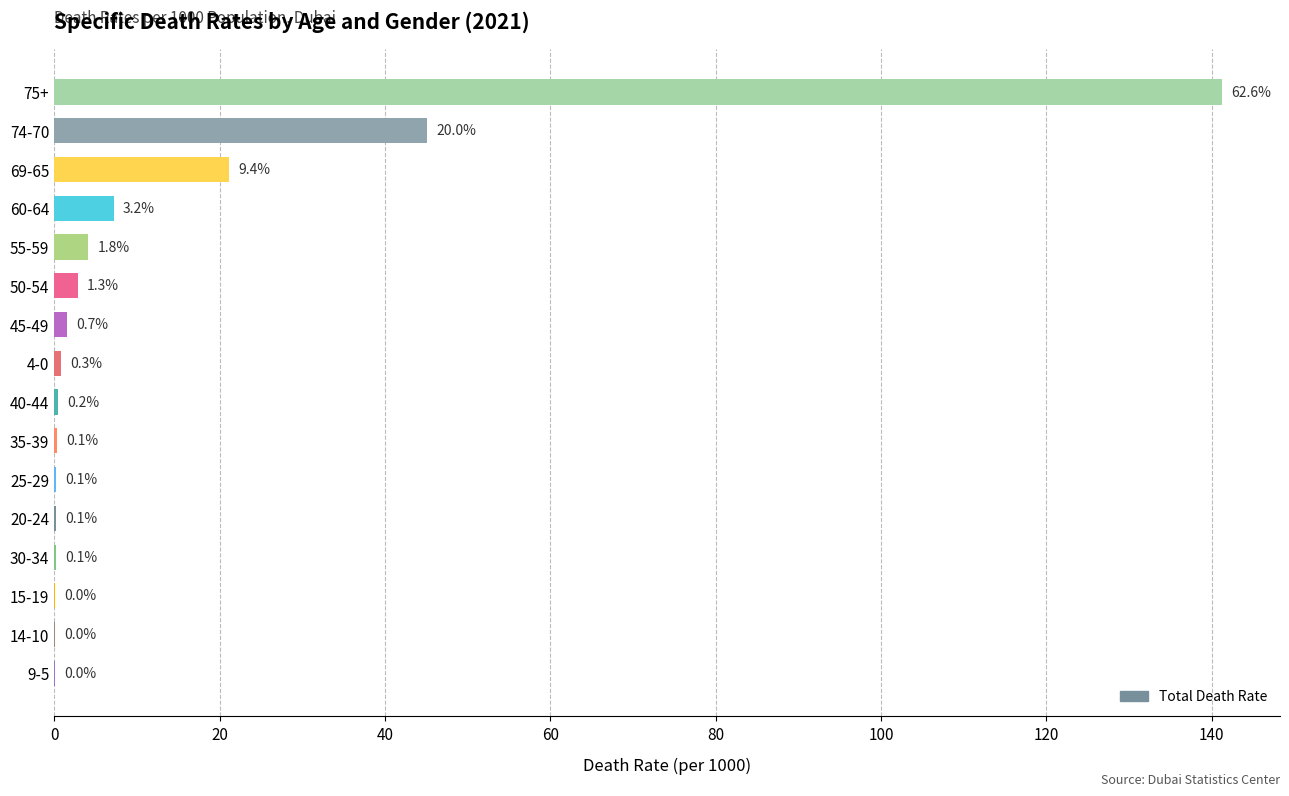

What is the maximum value shown in the chart?

141.2